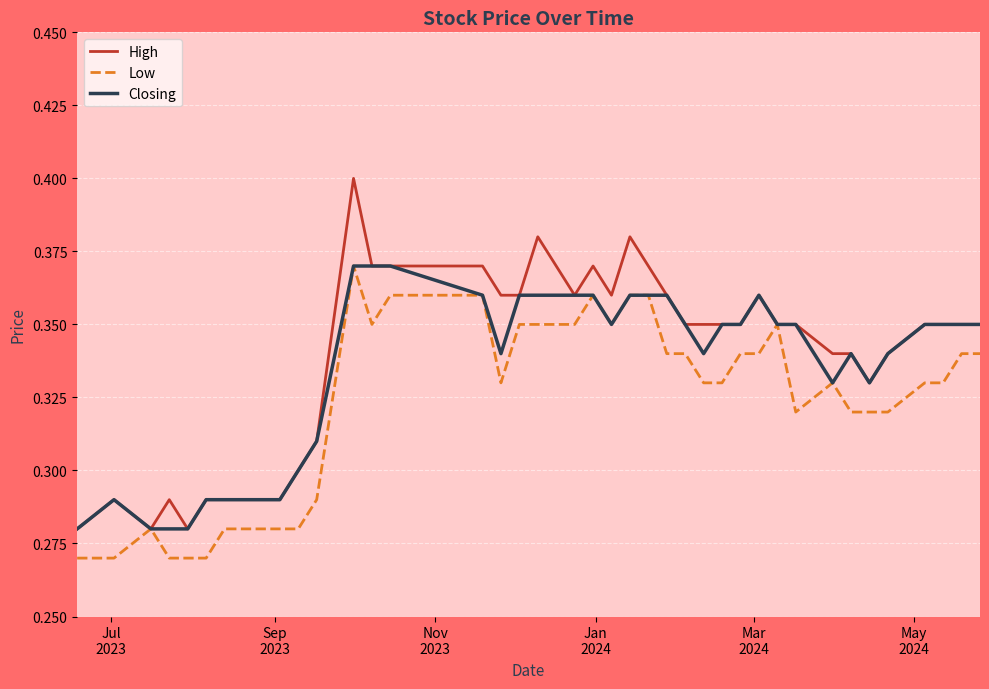

Is this an area chart (filled region under the line)?

No